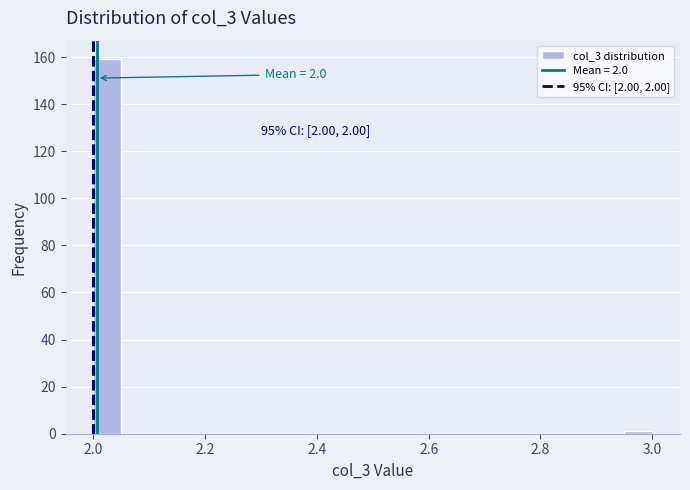

Around what value on the x-axis is the tallest bar? Give the approximate position of its centre, as read against the axis.

2.02